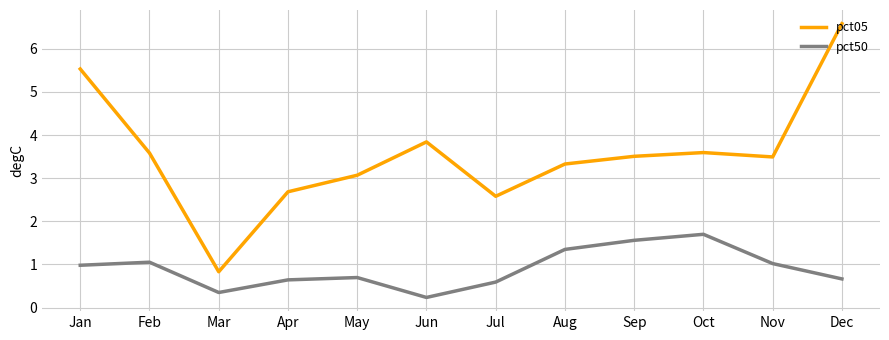

What is the sum of all pct05 values?

42.6